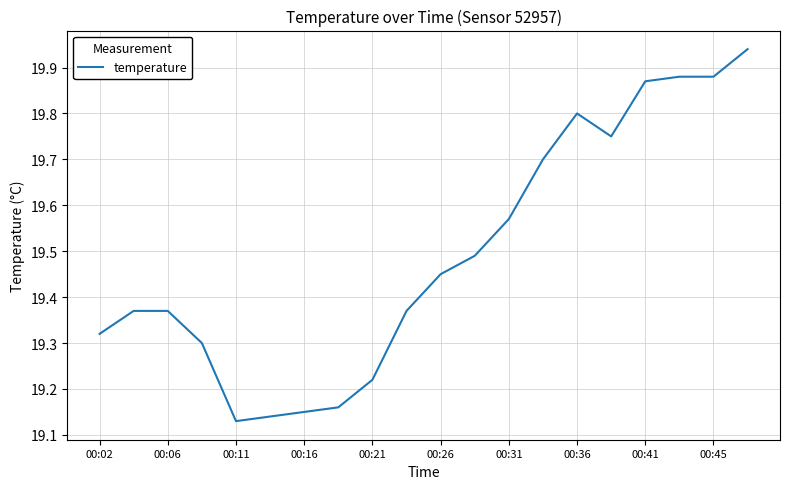

What is the difference between the maximum and minimum values?

0.8